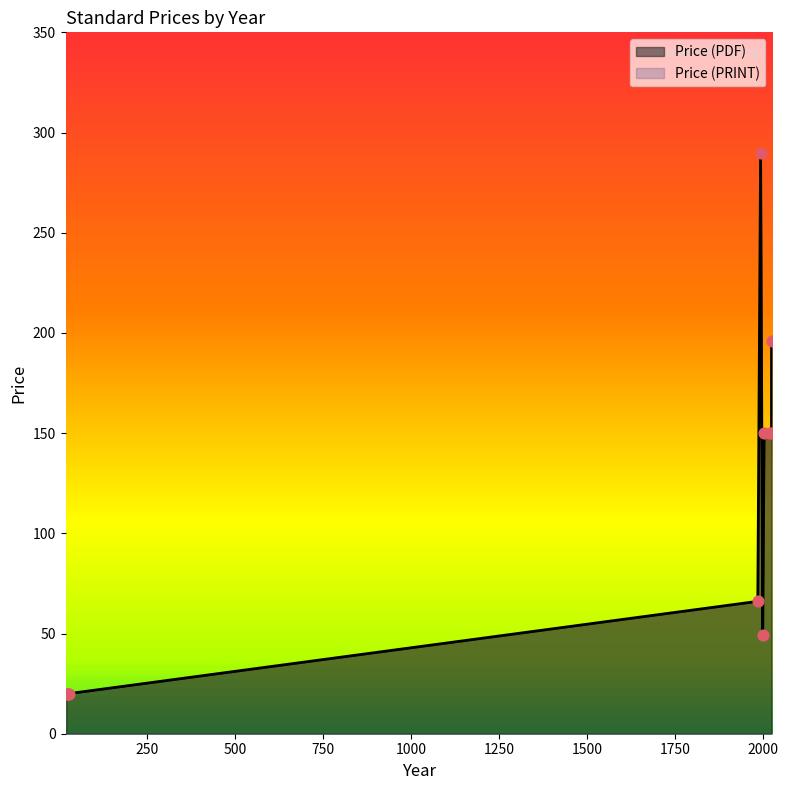

What is the total value across all series at 21?

40.0